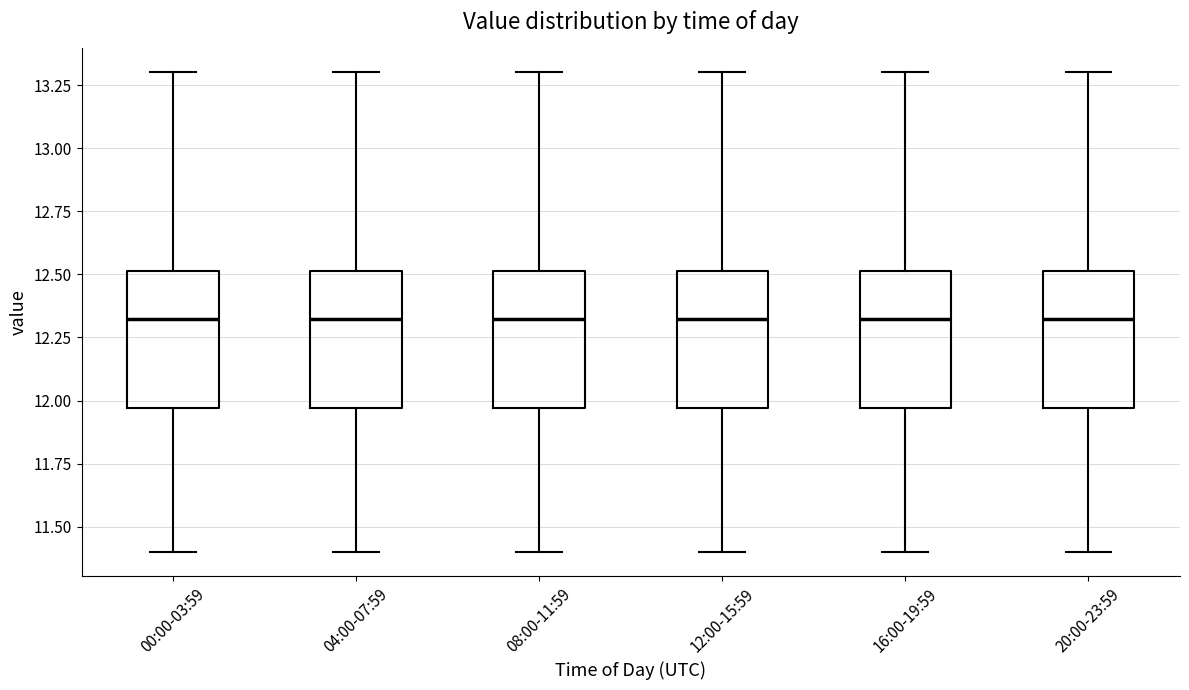

Reading left to right, transcribe this box plot: for each box, give where its median line is, the range the box spans, and where its two whiskers end, as read against the y-axis. The values are not printed on the chart, so give them approximately, as read against the axis.

00:00-03:59: median 12.35, box 11.95 to 12.50, whiskers 11.40 to 13.30
04:00-07:59: median 12.35, box 11.95 to 12.50, whiskers 11.40 to 13.30
08:00-11:59: median 12.35, box 11.95 to 12.50, whiskers 11.40 to 13.30
12:00-15:59: median 12.35, box 11.95 to 12.50, whiskers 11.40 to 13.30
16:00-19:59: median 12.35, box 11.95 to 12.50, whiskers 11.40 to 13.30
20:00-23:59: median 12.35, box 11.95 to 12.50, whiskers 11.40 to 13.30